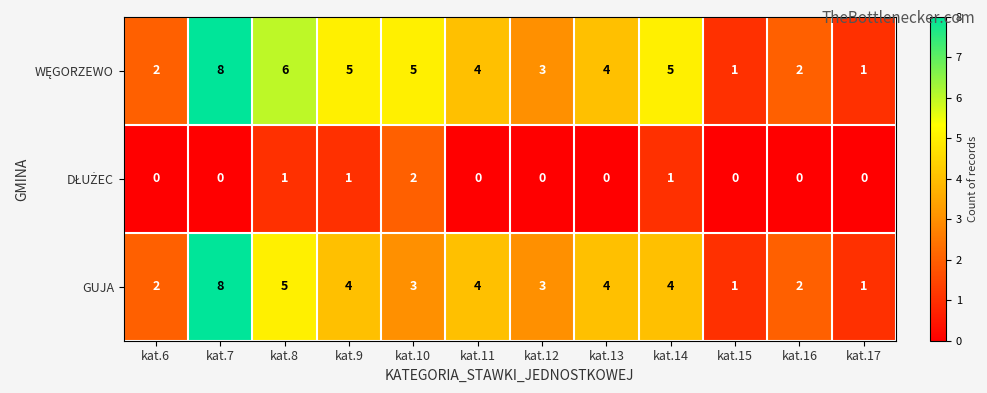

True or false: GUJA has a value of 2 at kat.15.

False